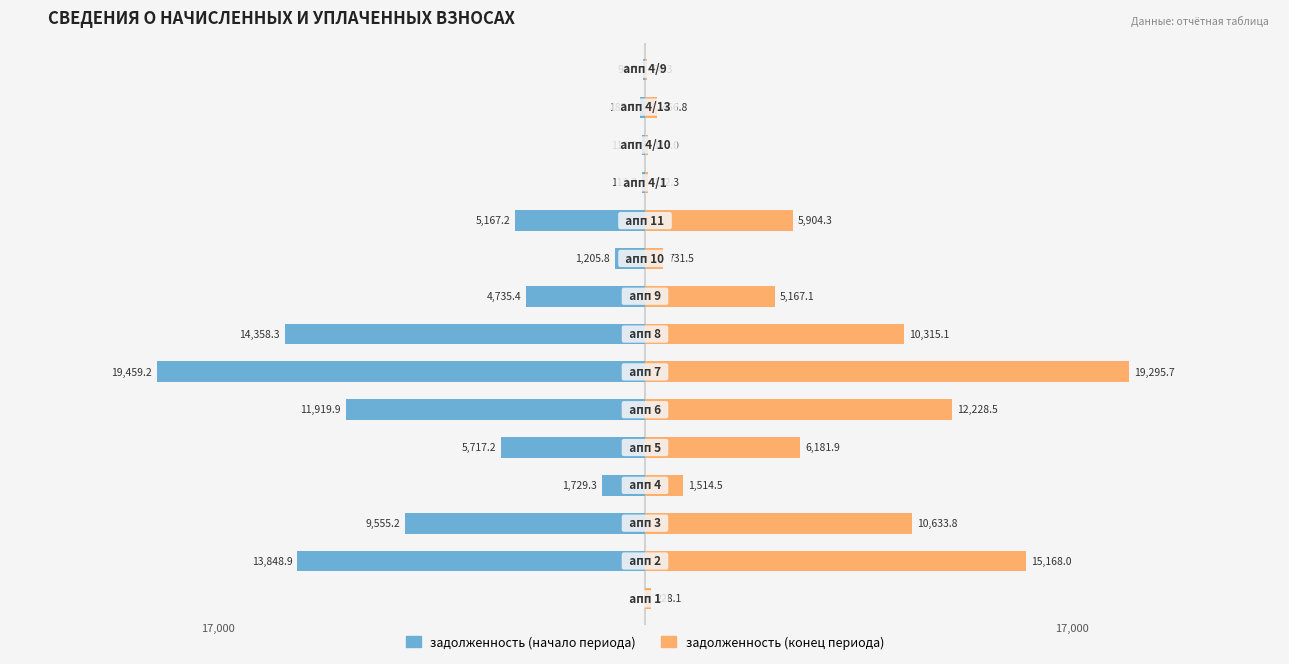

Are the bars horizontal?

Yes